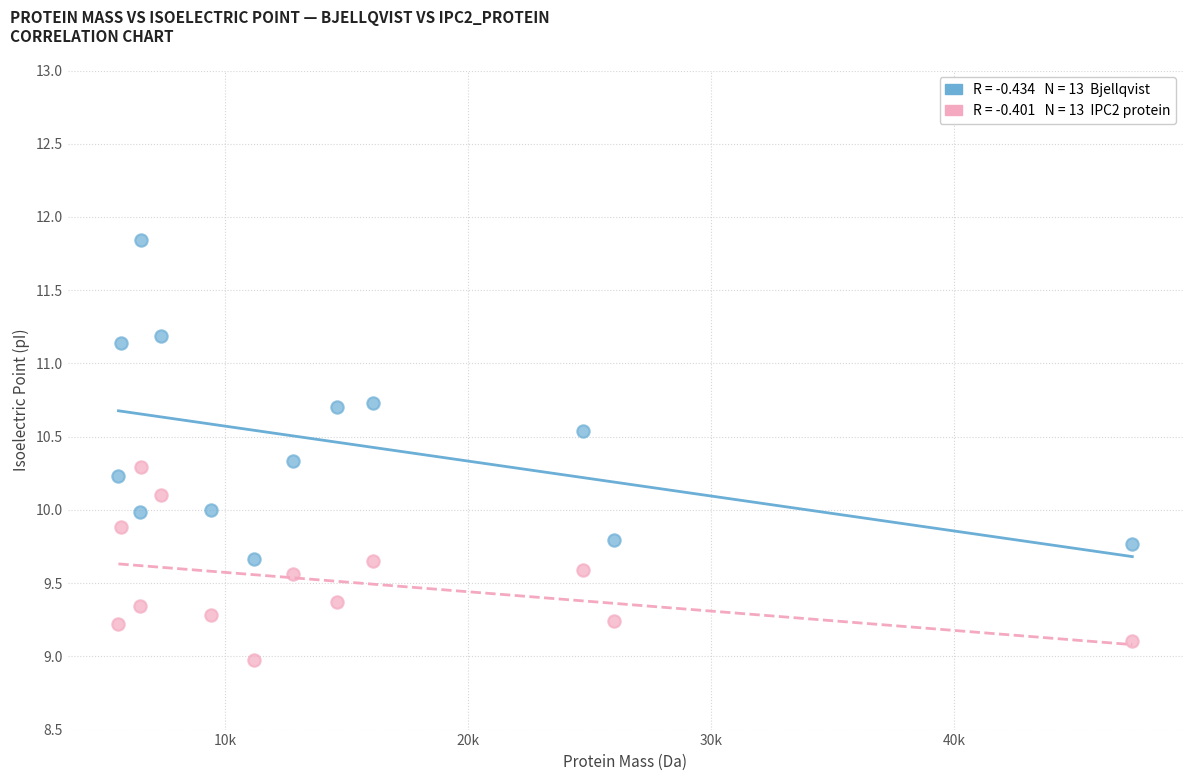

Across all data points, what is the range of X values (max minus min)?

41702.9